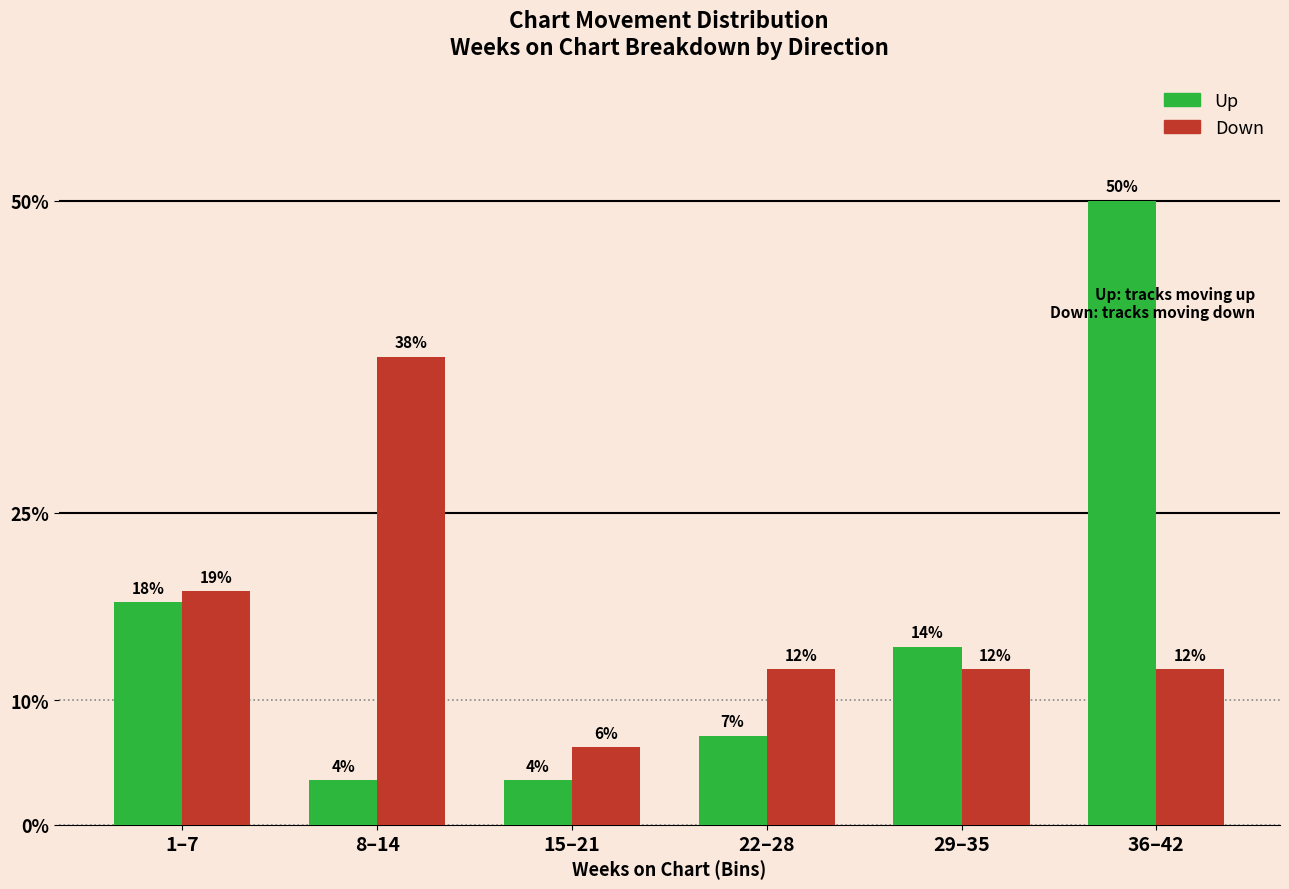

What position from the left is 8–14?

2